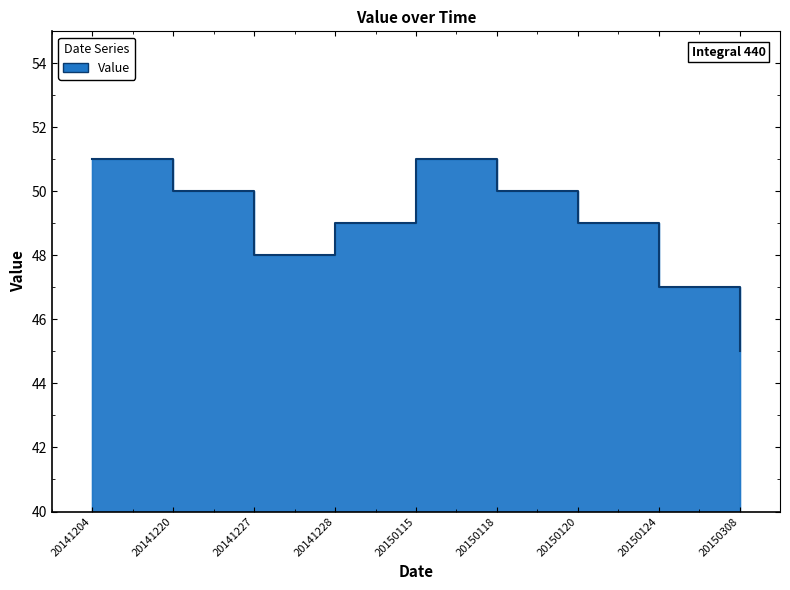

How many points are higher than both their immediate neighbors (excluding endpoints)?

1